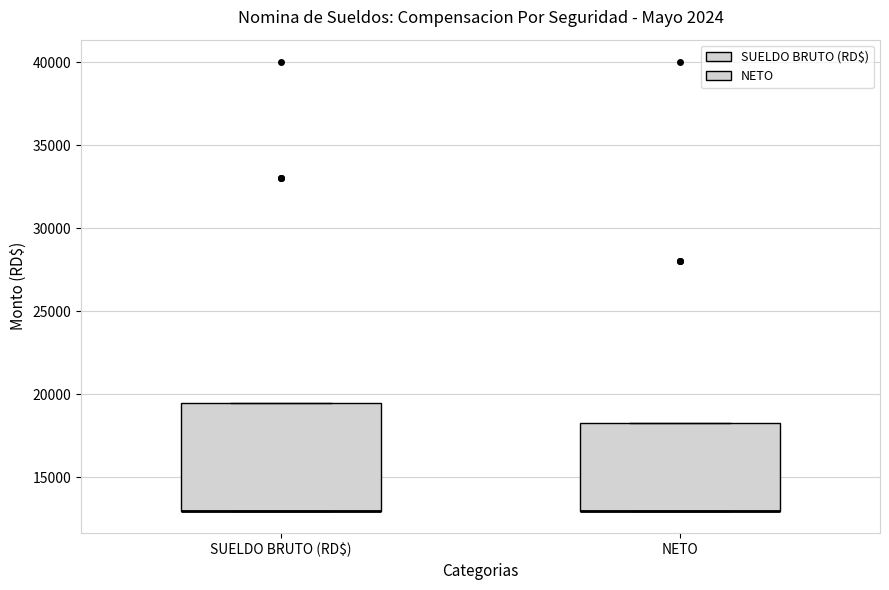

Reading left to right, read every box against the y-axis: the position of its median line, the range the box covers, and the ends of its whiskers. The values are not printed on the chart, so give them approximately, as read against the axis.

SUELDO BRUTO (RD$): median 13000 (drawn on the box's lower edge), box 13000 to 19500, whiskers 13000 to 19500
NETO: median 13000 (drawn on the box's lower edge), box 13000 to 18500, whiskers 13000 to 18500